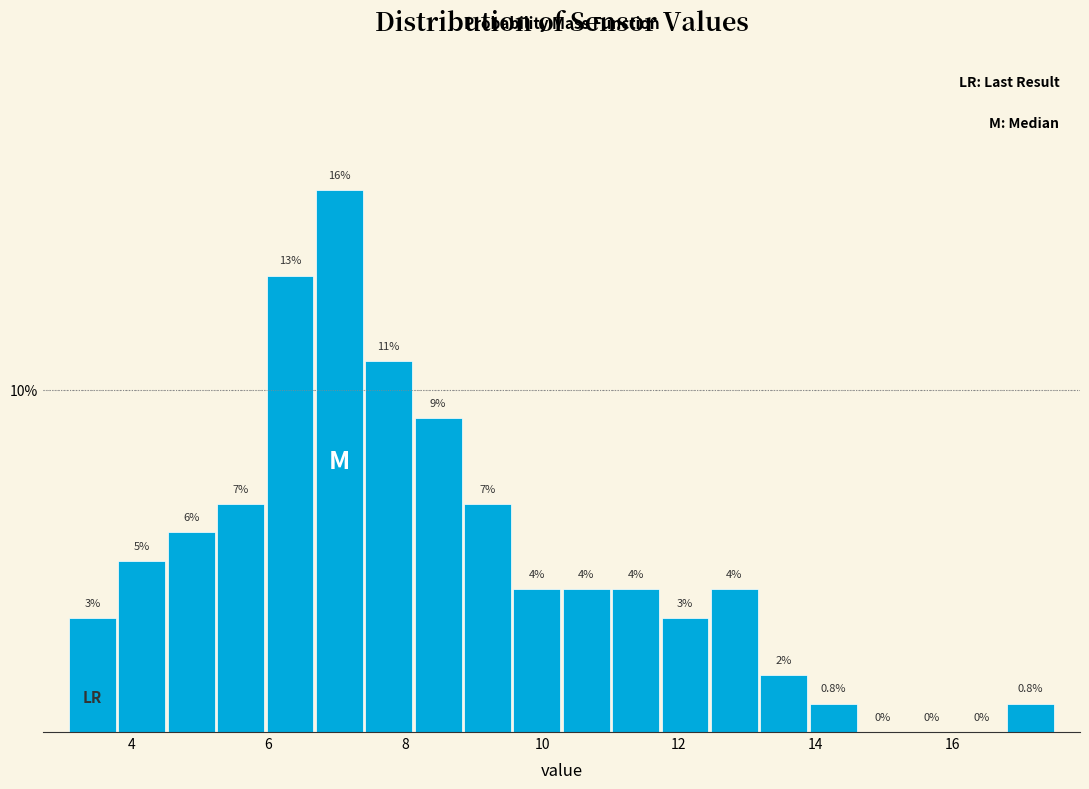

Read against the x-axis, roughly where is the centre of the tallest bar?

7.0